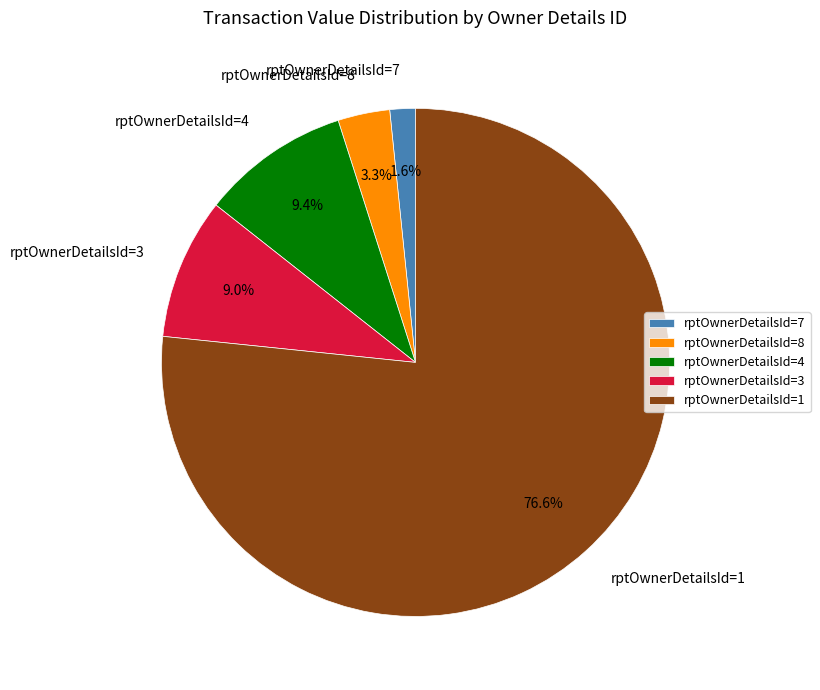

How many slices are in this pie chart?

5